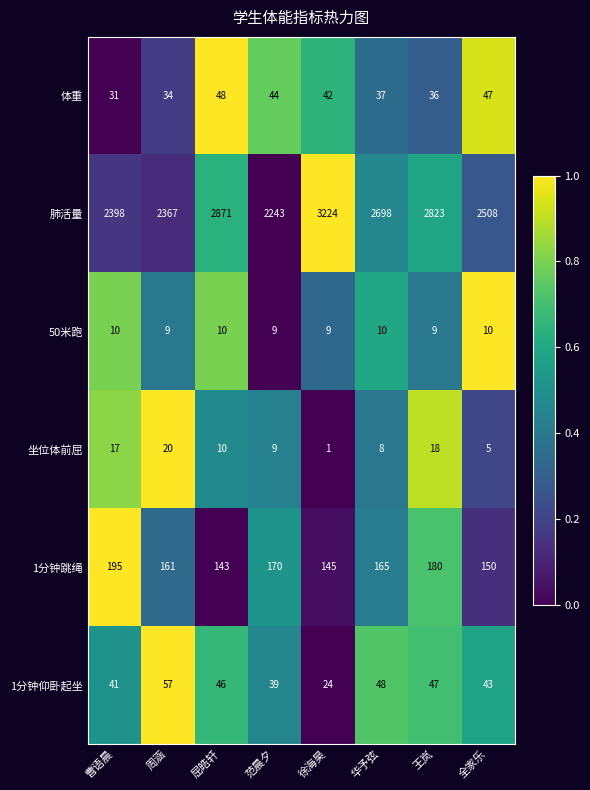

What is the total value across all series at 徐海昊?

3445